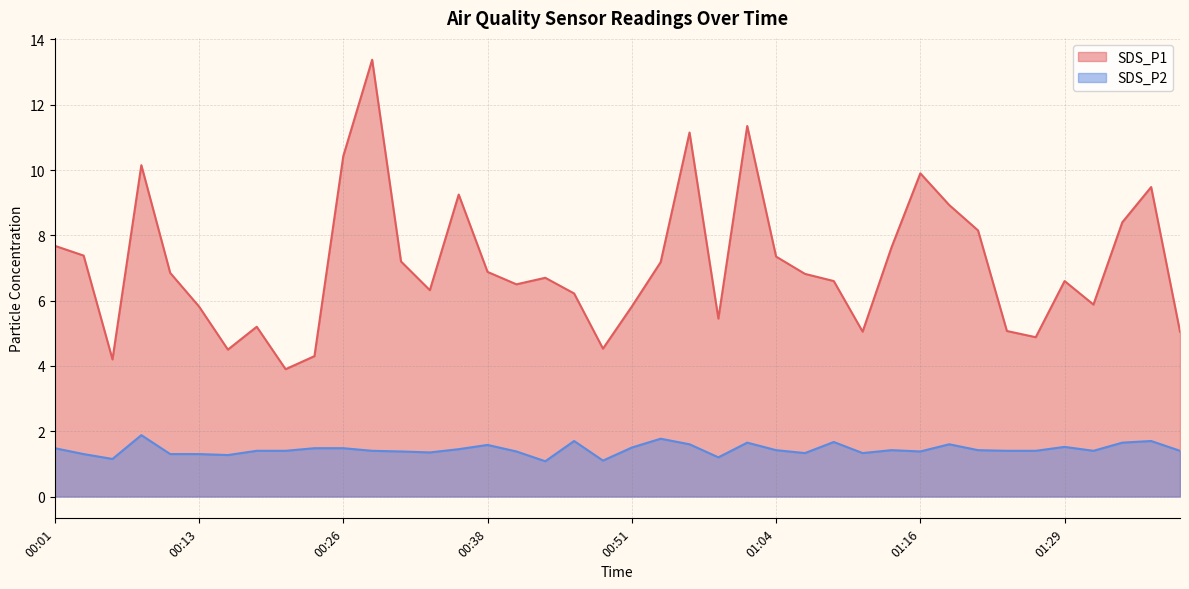

List the series in order of their peak value, lowest first.

SDS_P2, SDS_P1